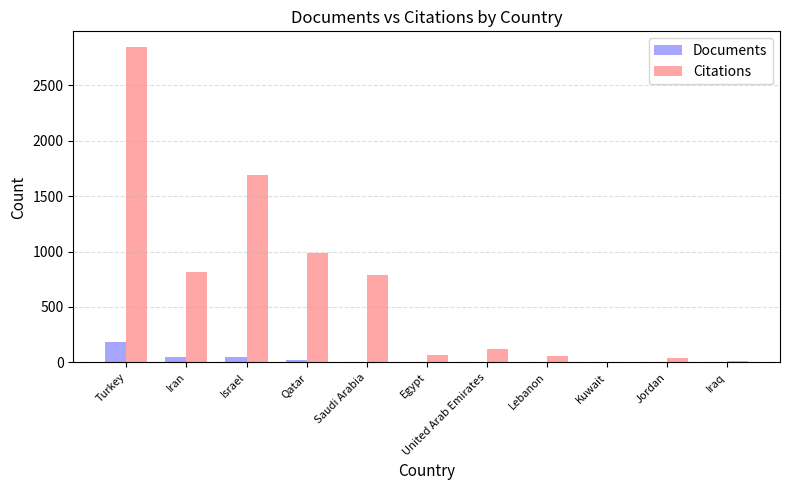

Between Qatar and United Arab Emirates, which series saw the biggest shift?

Citations